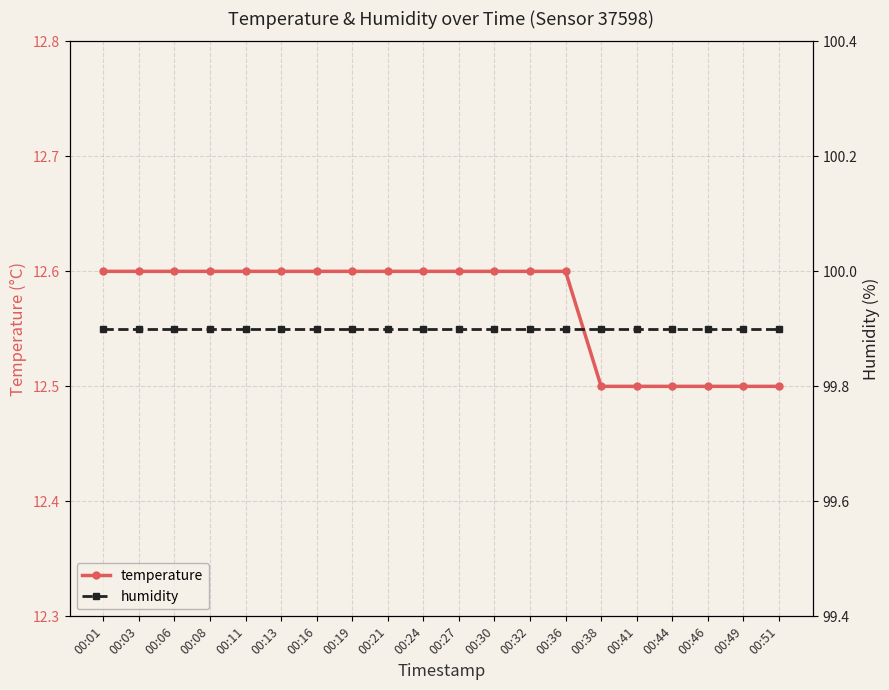

True or false: temperature and humidity intersect in this chart.

False